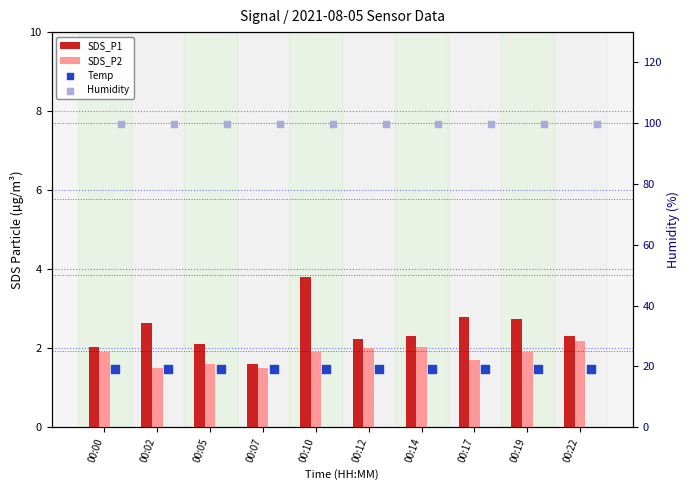

Which series has the largest total across all categories?

Humidity